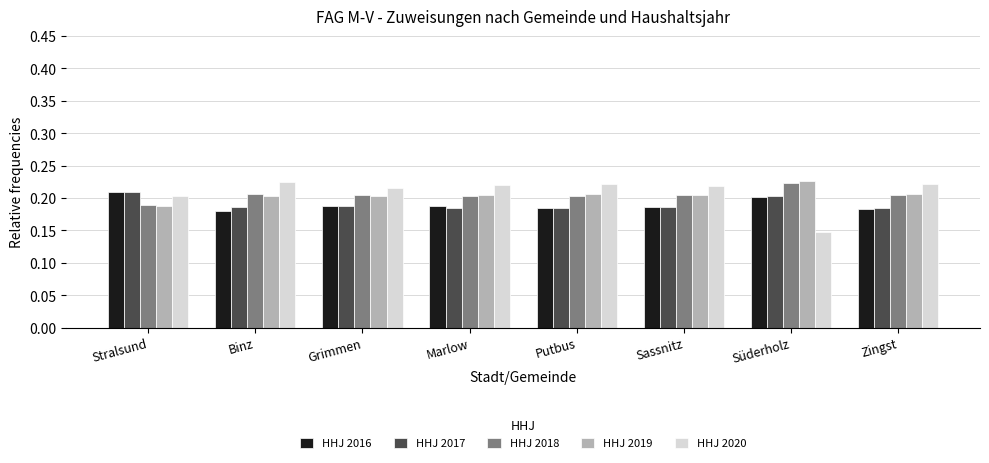

How many groups of bars are there?

8